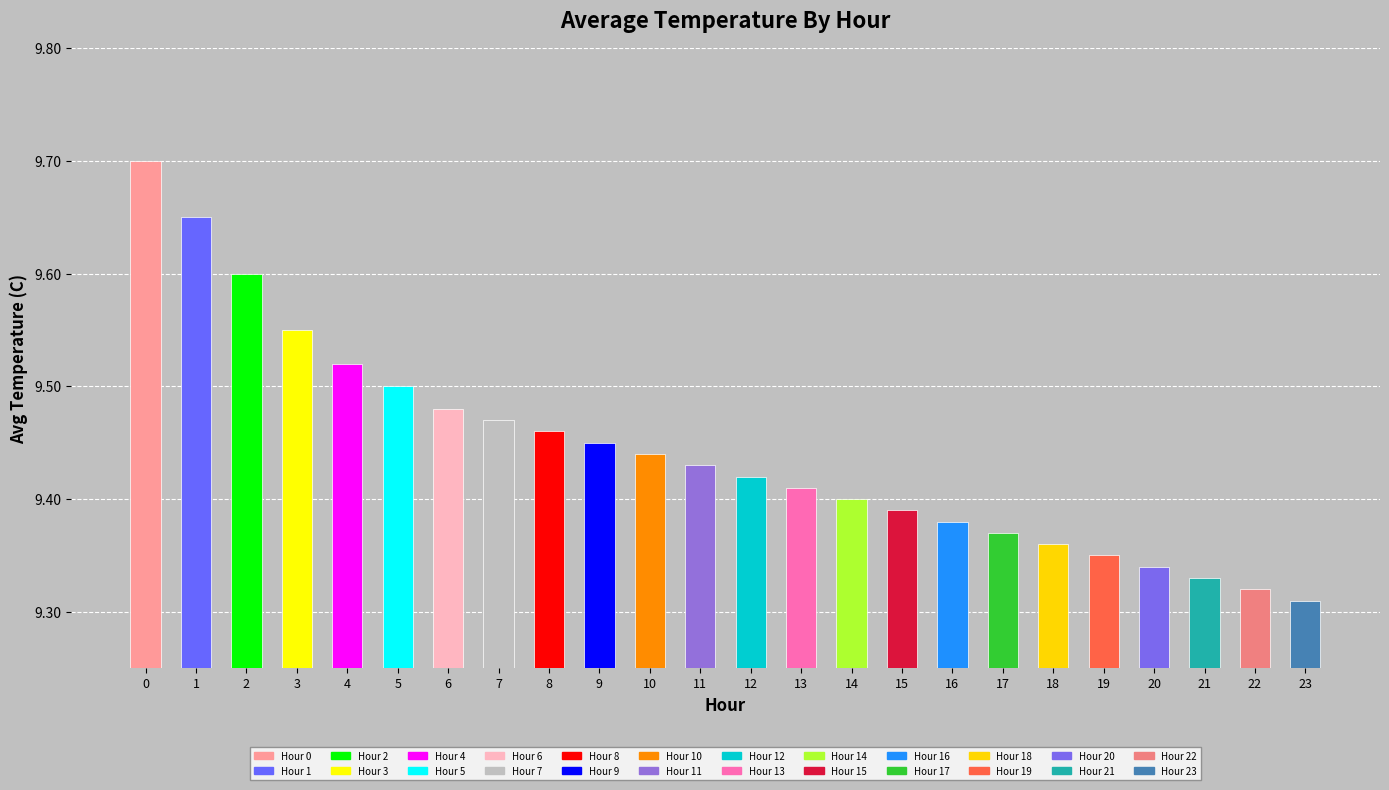

Rank the categories by value from lowest to highest.

23, 22, 21, 20, 19, 18, 17, 16, 15, 14, 13, 12, 11, 10, 9, 8, 7, 6, 5, 4, 3, 2, 1, 0